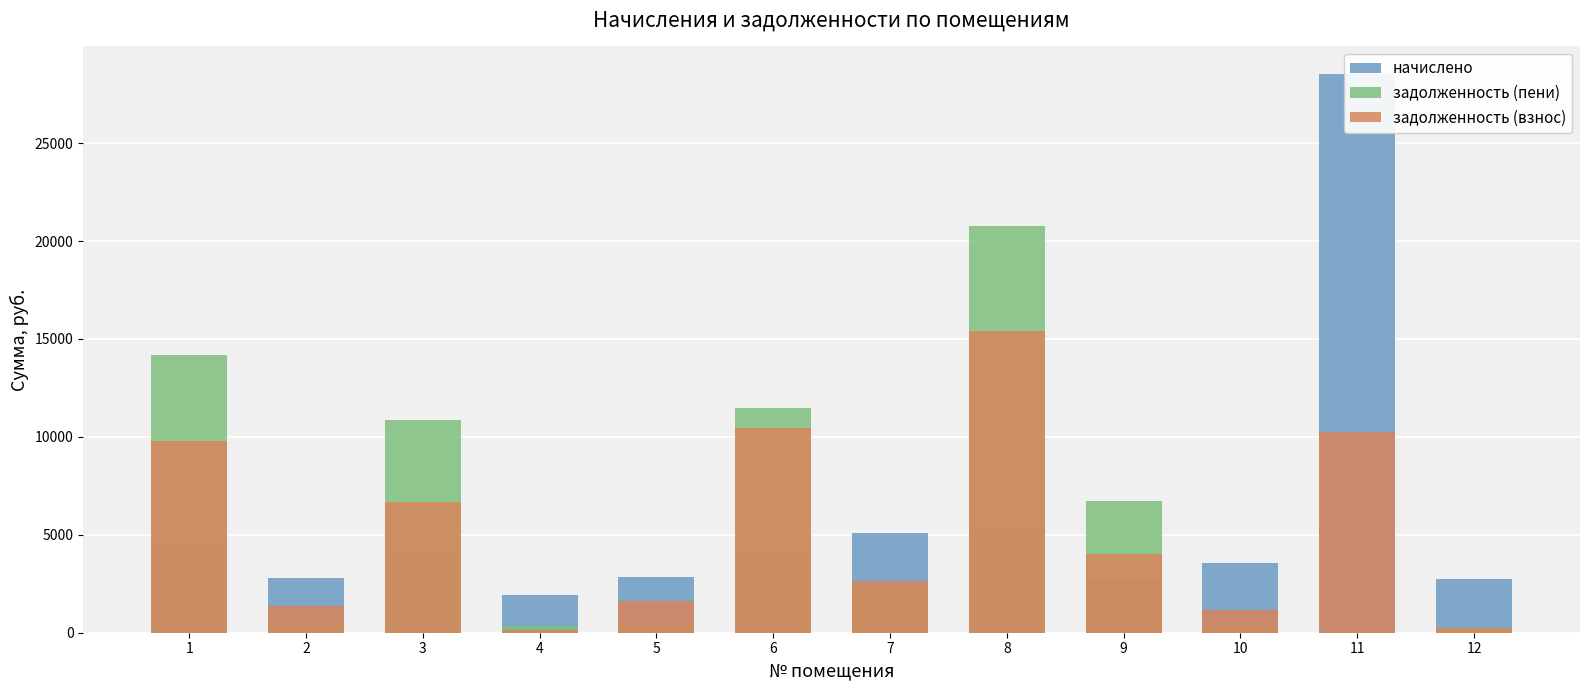

At which label is задолженность (пени) closest to 10391?

3